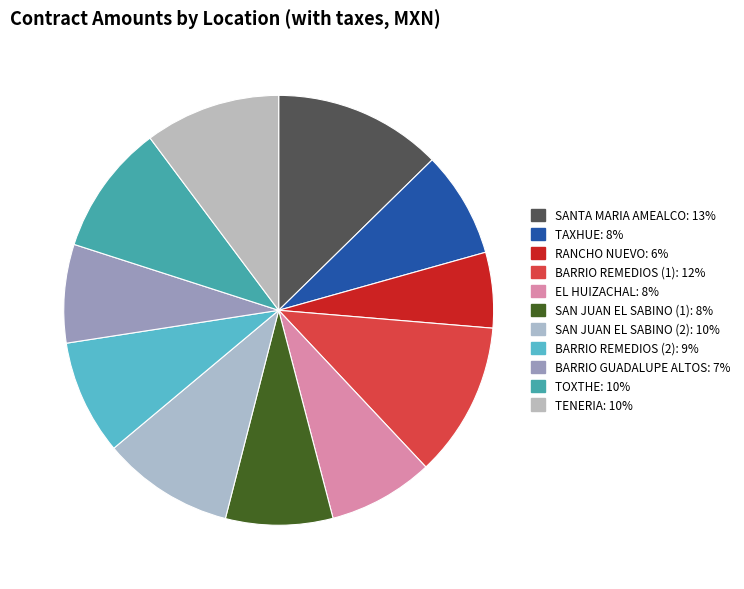

What is the ratio of the value at TOXTHE to the value at BARRIO REMEDIOS (1)?

0.8